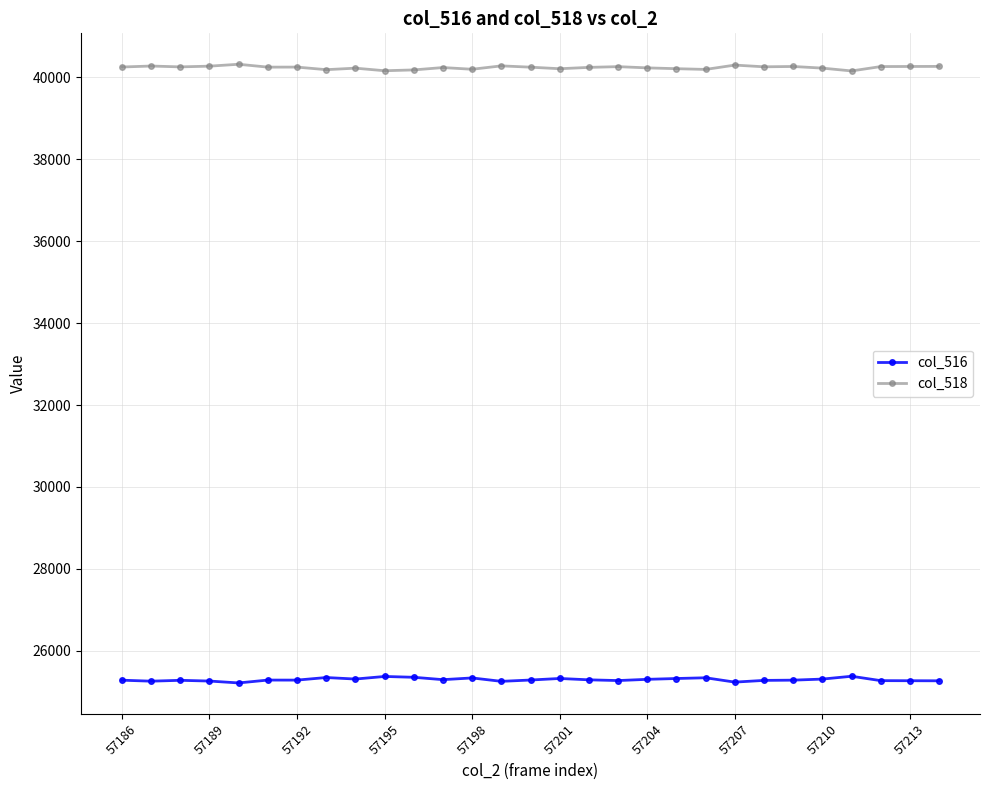

True or false: col_516 has more than 0 points higher than both neighbors.

True